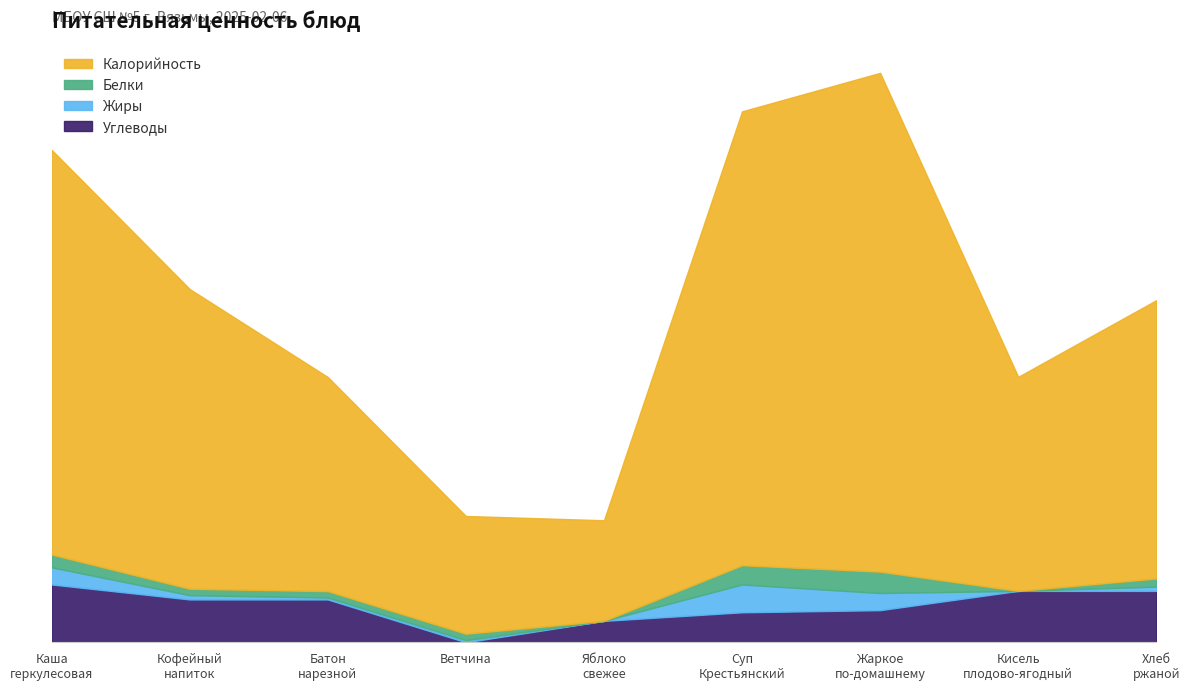

What is the value of the Белки point at the 2nd from the left?

3.0